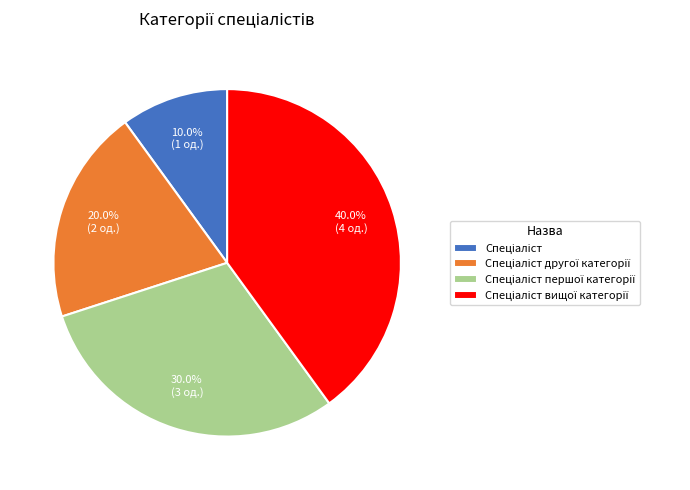

Is there a majority slice in this chart?

No